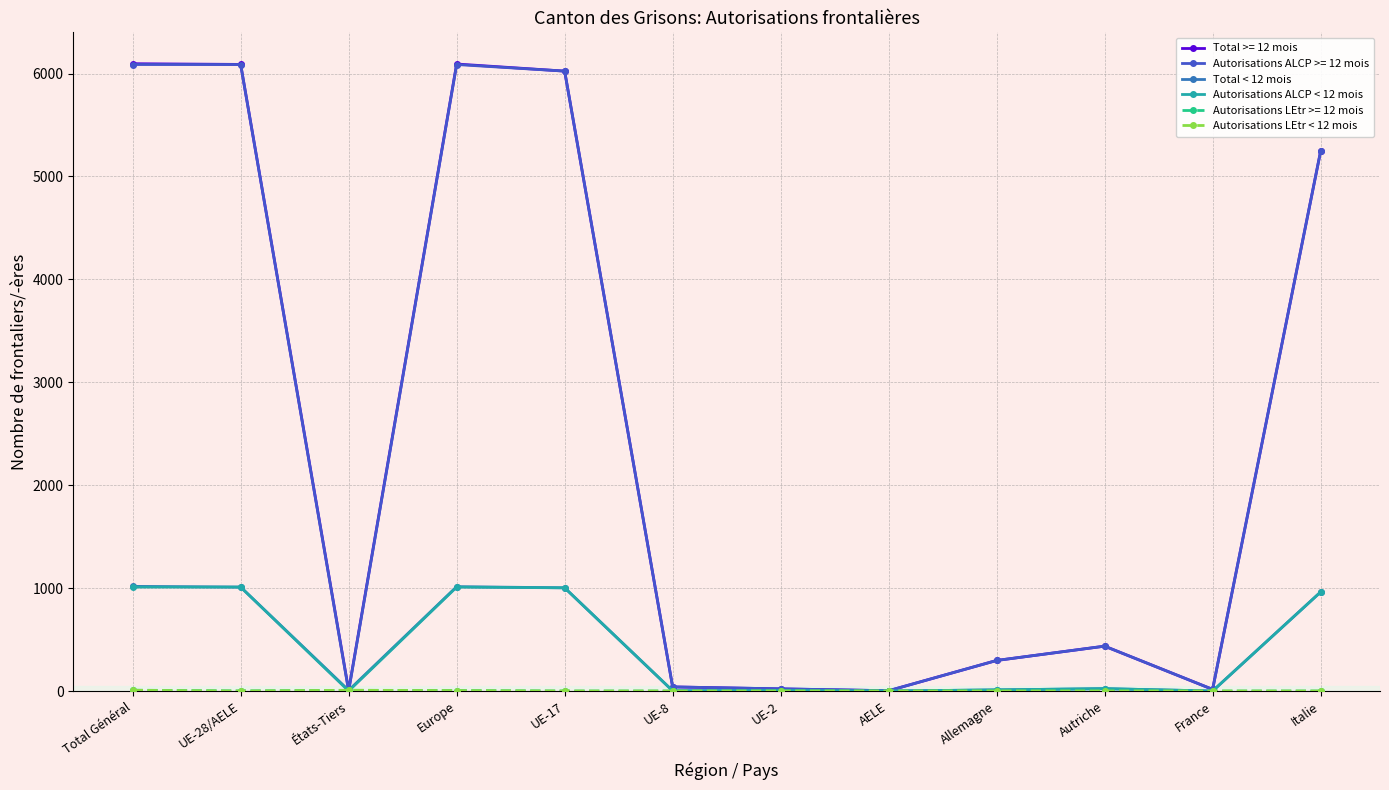

Which series changed the most between UE-28/AELE and Italie?

Total >= 12 mois